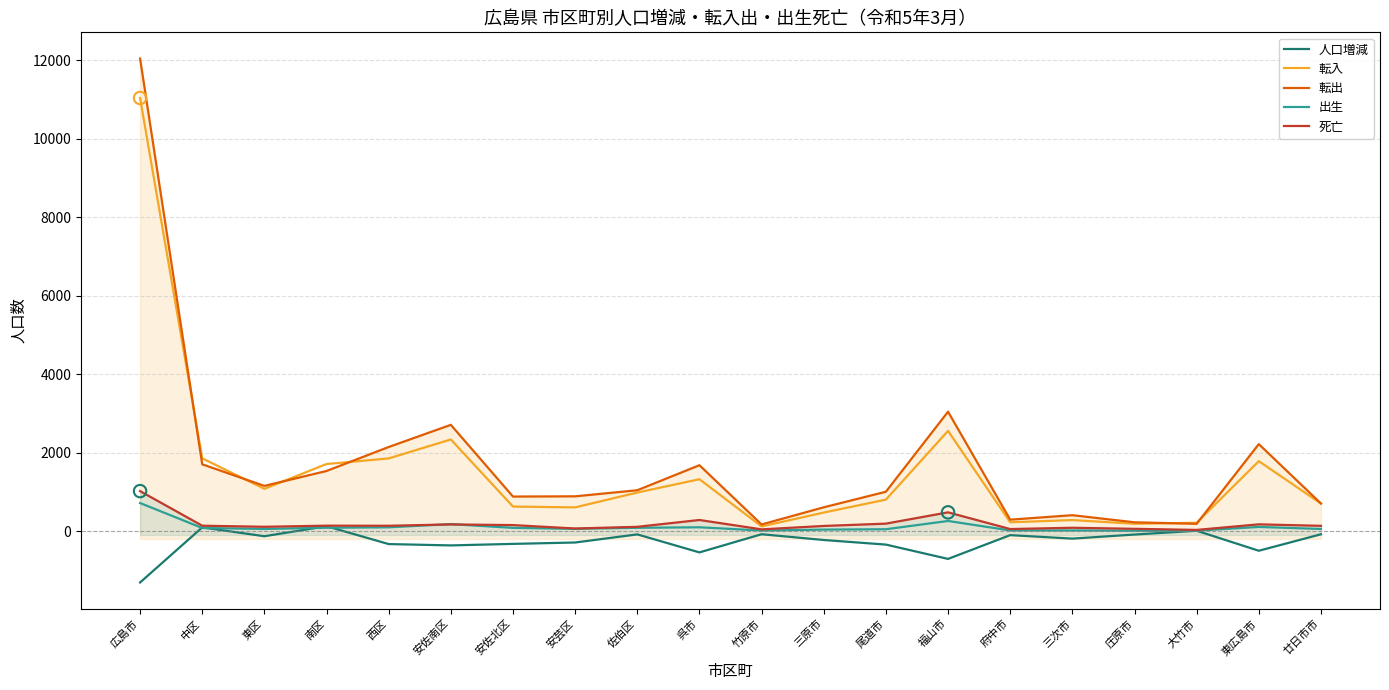

Which series contains the lowest Y value?

人口増減